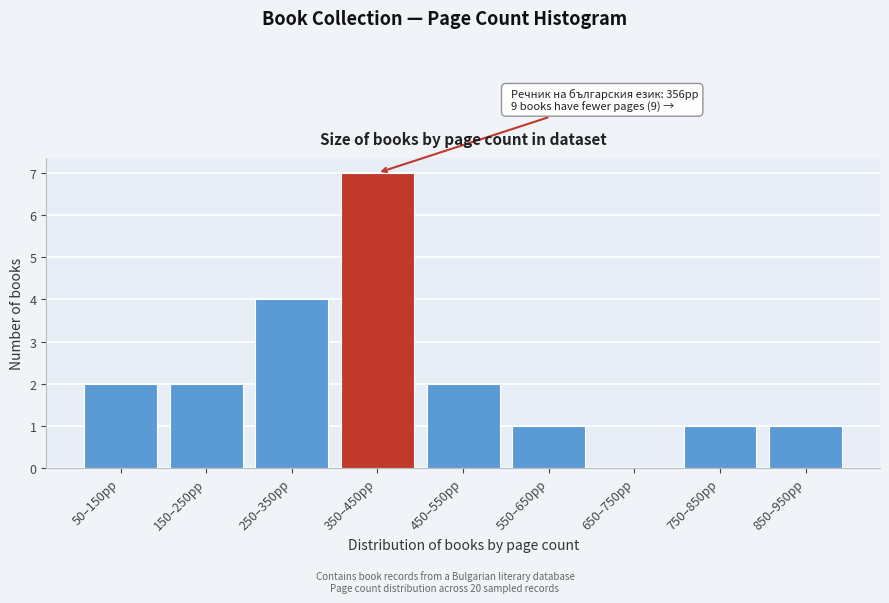

Reading right to left, list all the values displayed in this chart.

850–950pp=1	750–850pp=1	650–750pp=0	550–650pp=1	450–550pp=2	350–450pp=7	250–350pp=4	150–250pp=2	50–150pp=2